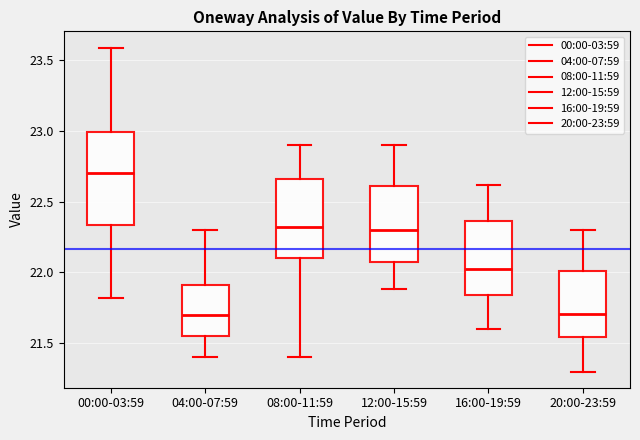

Reading left to right, read every box against the y-axis: the position of its median line, the range the box covers, and the ends of its whiskers. The values are not printed on the chart, so give them approximately, as read against the axis.

00:00-03:59: median 22.70, box 22.35 to 23.00, whiskers 21.80 to 23.60
04:00-07:59: median 21.70, box 21.55 to 21.90, whiskers 21.40 to 22.30
08:00-11:59: median 22.35, box 22.10 to 22.65, whiskers 21.40 to 22.90
12:00-15:59: median 22.30, box 22.05 to 22.60, whiskers 21.90 to 22.90
16:00-19:59: median 22.05, box 21.85 to 22.35, whiskers 21.60 to 22.60
20:00-23:59: median 21.70, box 21.55 to 22.00, whiskers 21.30 to 22.30